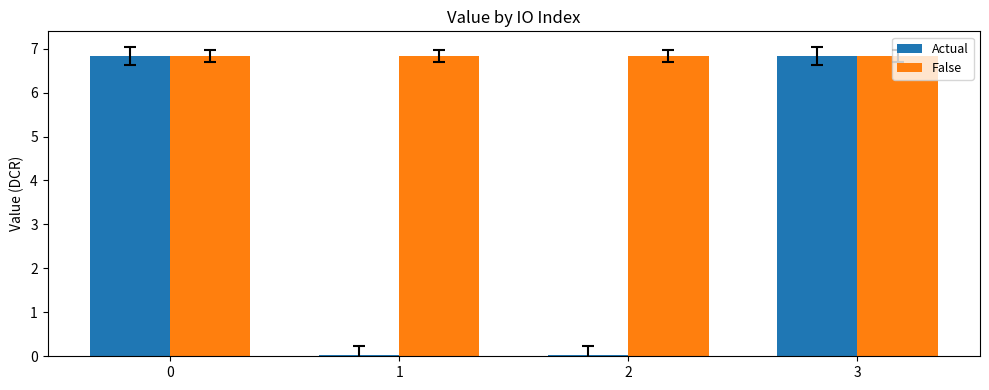

Between 0 and 2, which series saw the biggest shift?

Actual